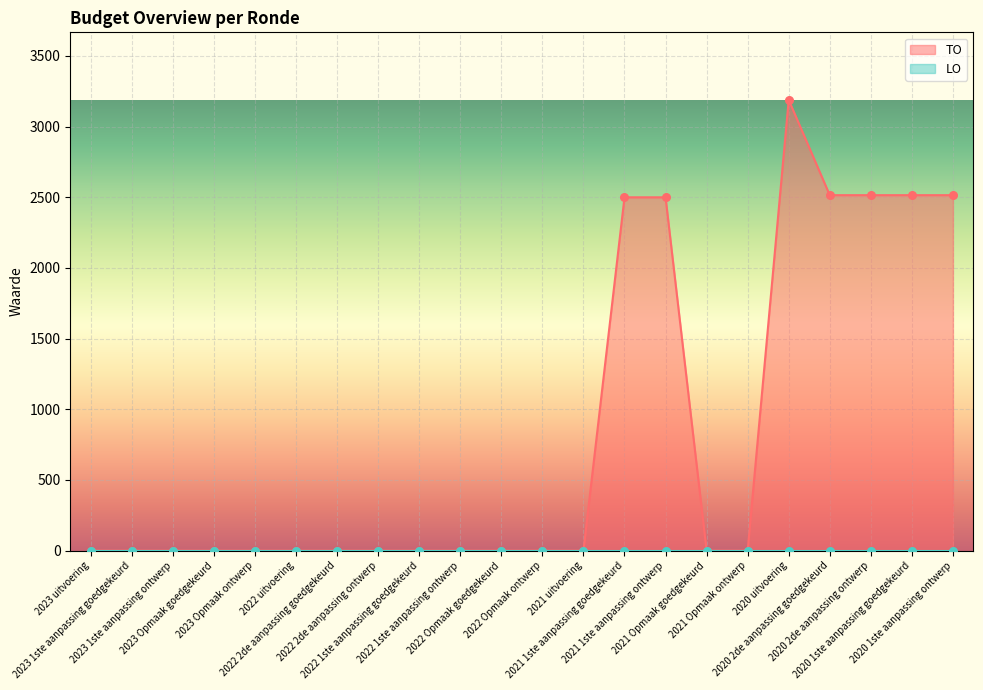

Which has a higher value, 2021 1ste aanpassing ontwerp or 2020 1ste aanpassing goedgekeurd?

2020 1ste aanpassing goedgekeurd